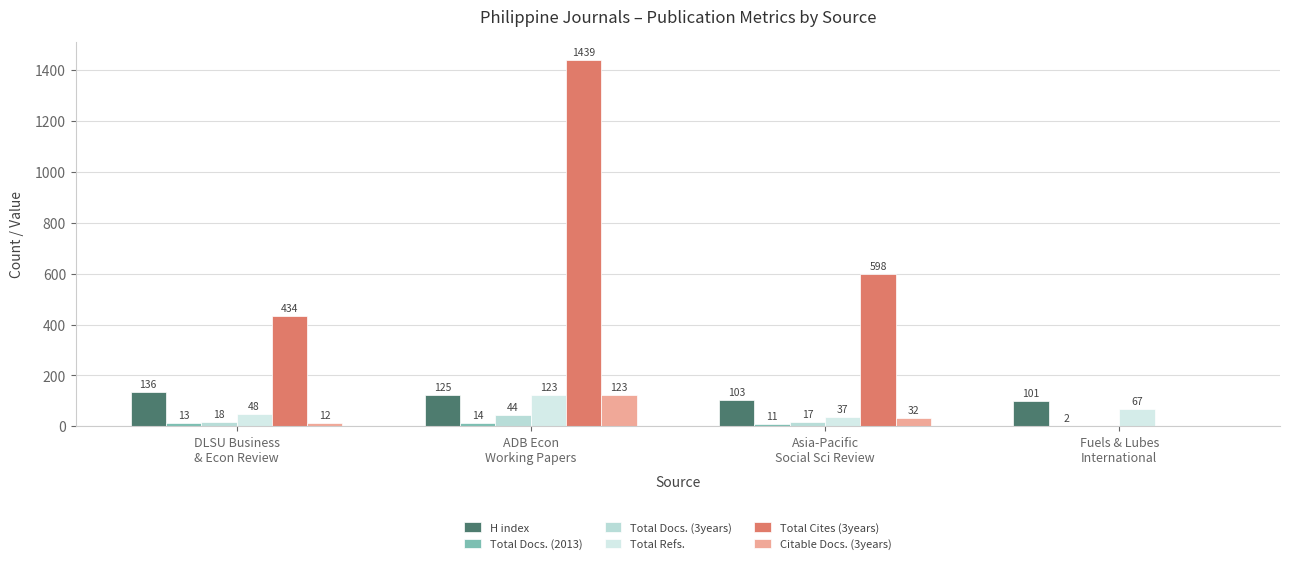

The value of H index at Fuels & Lubes
International is 164. True or false?

False